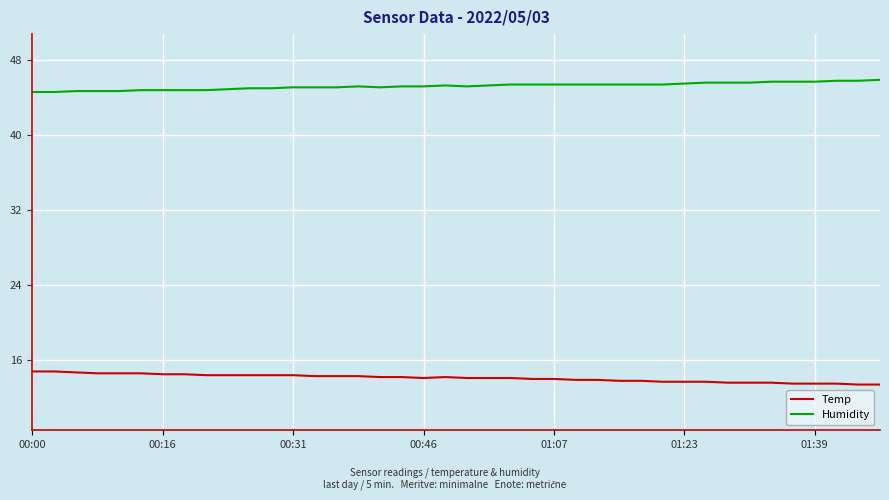

List the series in order of their peak value, highest first.

Humidity, Temp